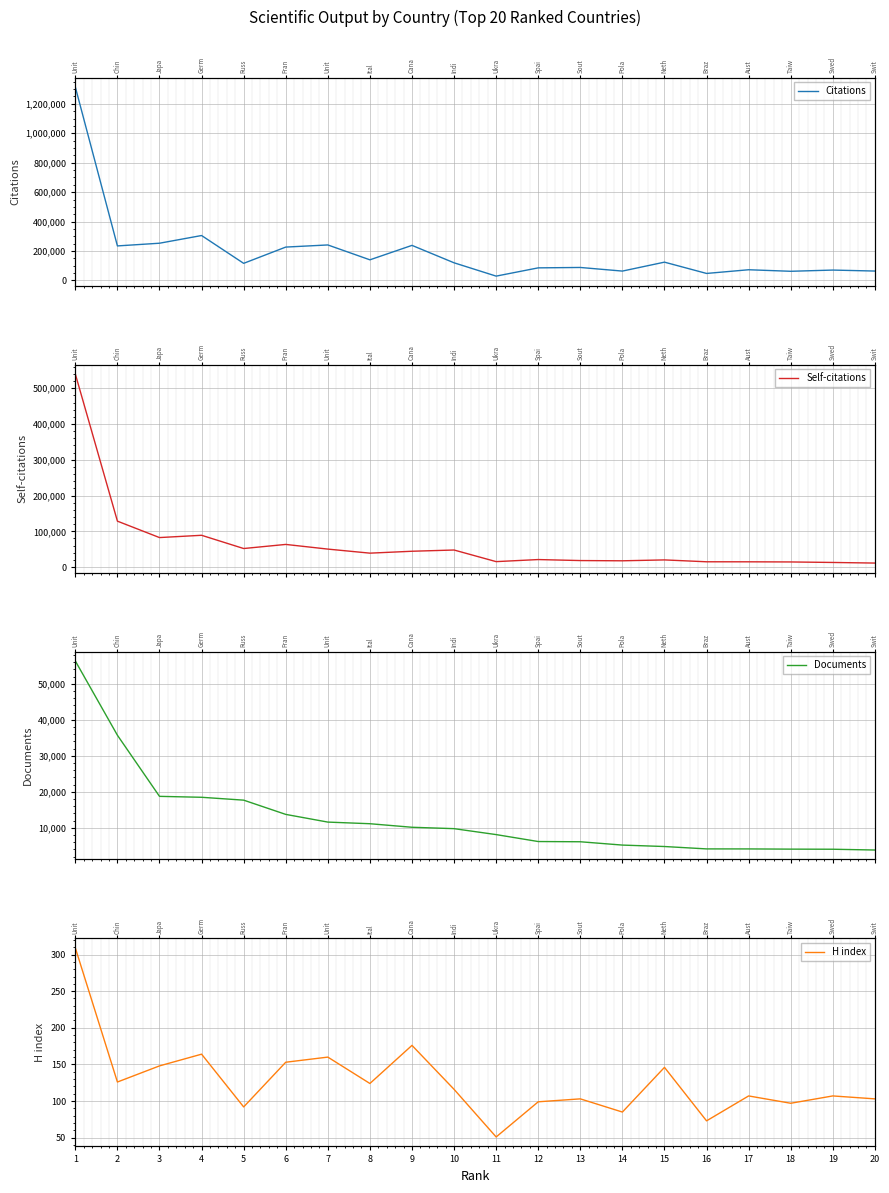

True or false: H index and Documents intersect in this chart.

False